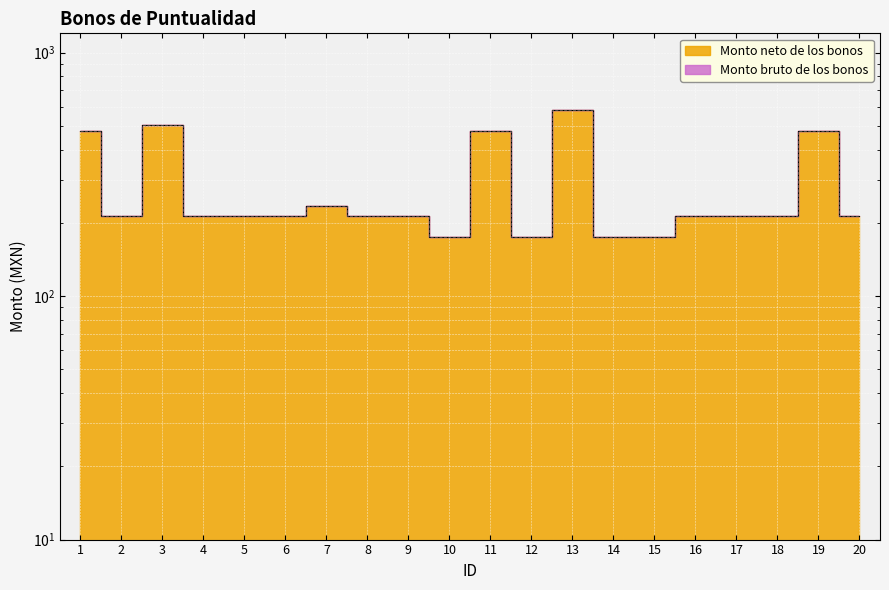

At how many categories does at least one series exceed 444?

5